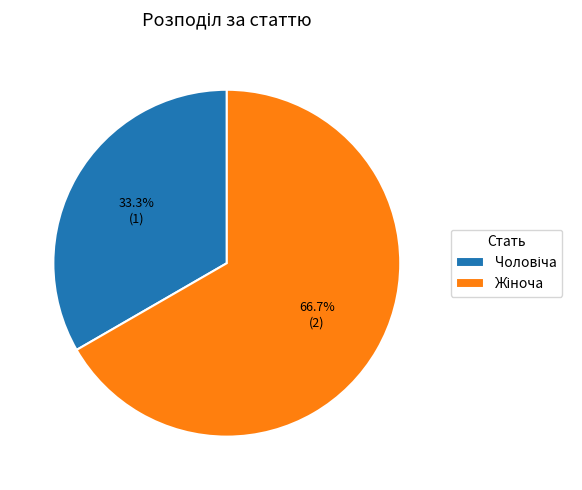

Is there any slice that represents more than half of the pie?

Yes